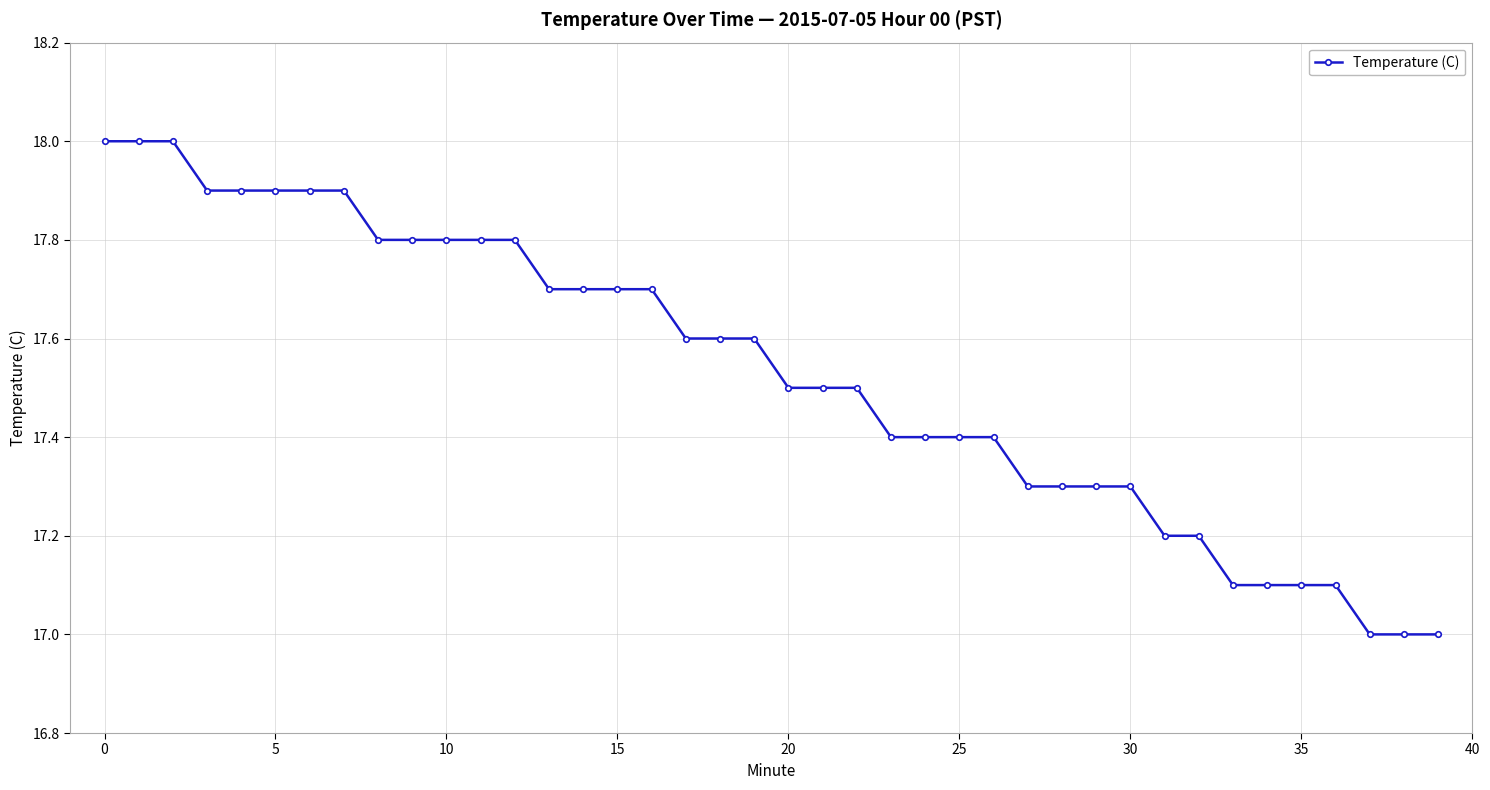

What is the value of the 23rd point from the left?

17.5